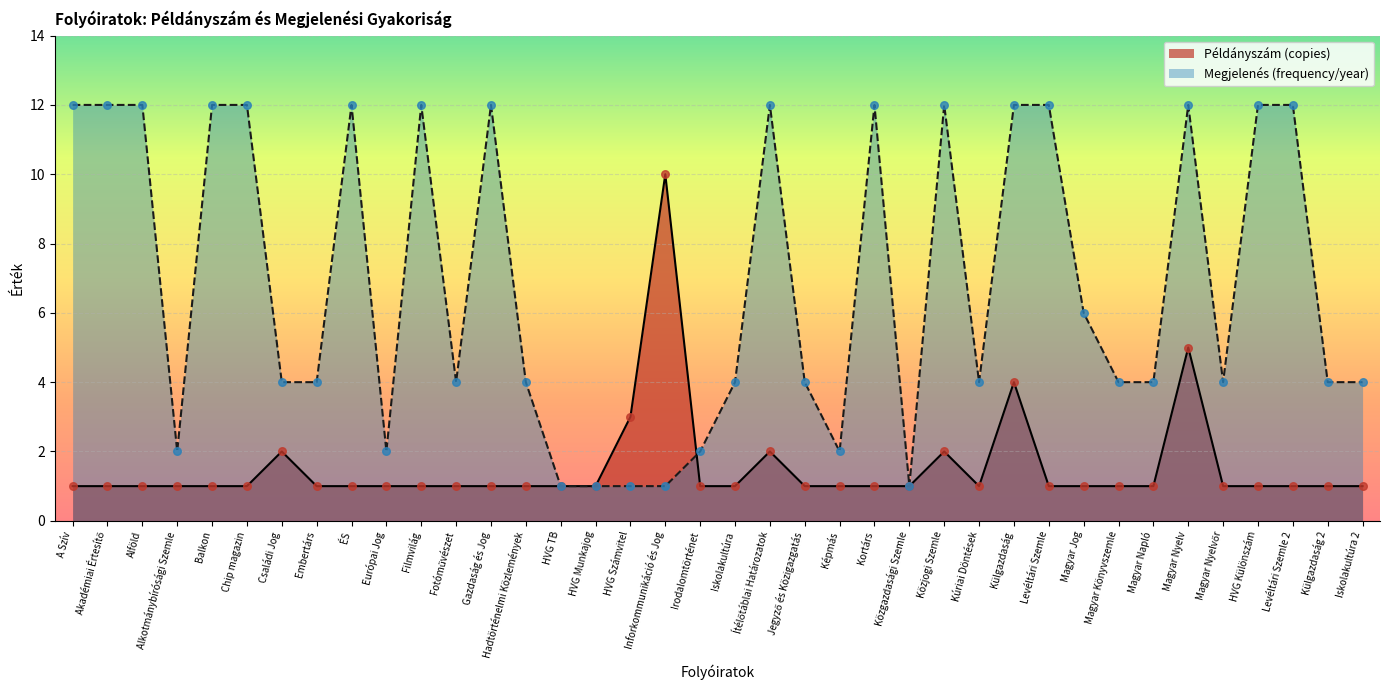

At which category is the sum across all series the highest?

Magyar Nyelv